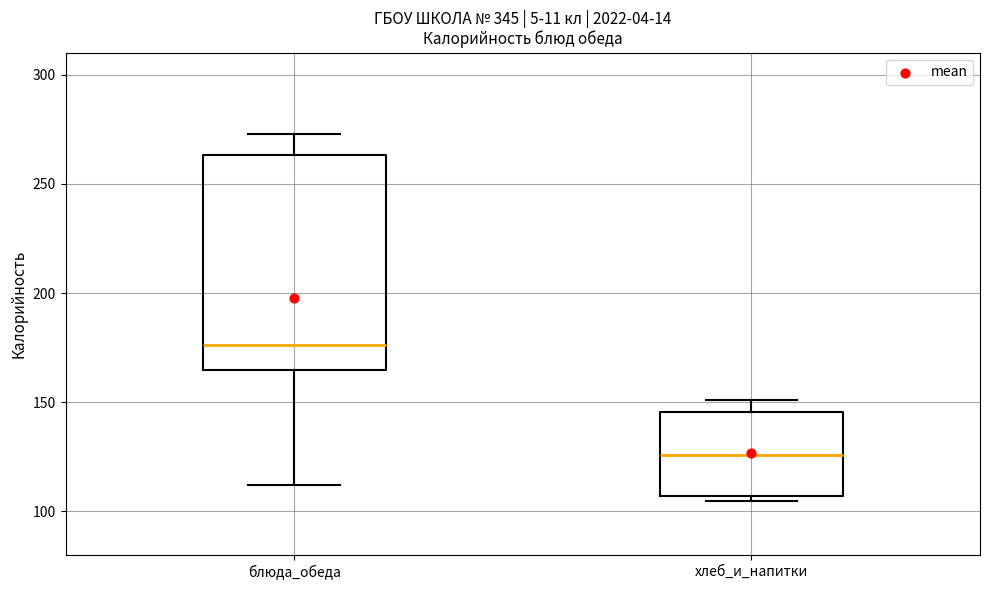

Which box's median line is the highest?

блюда_обеда